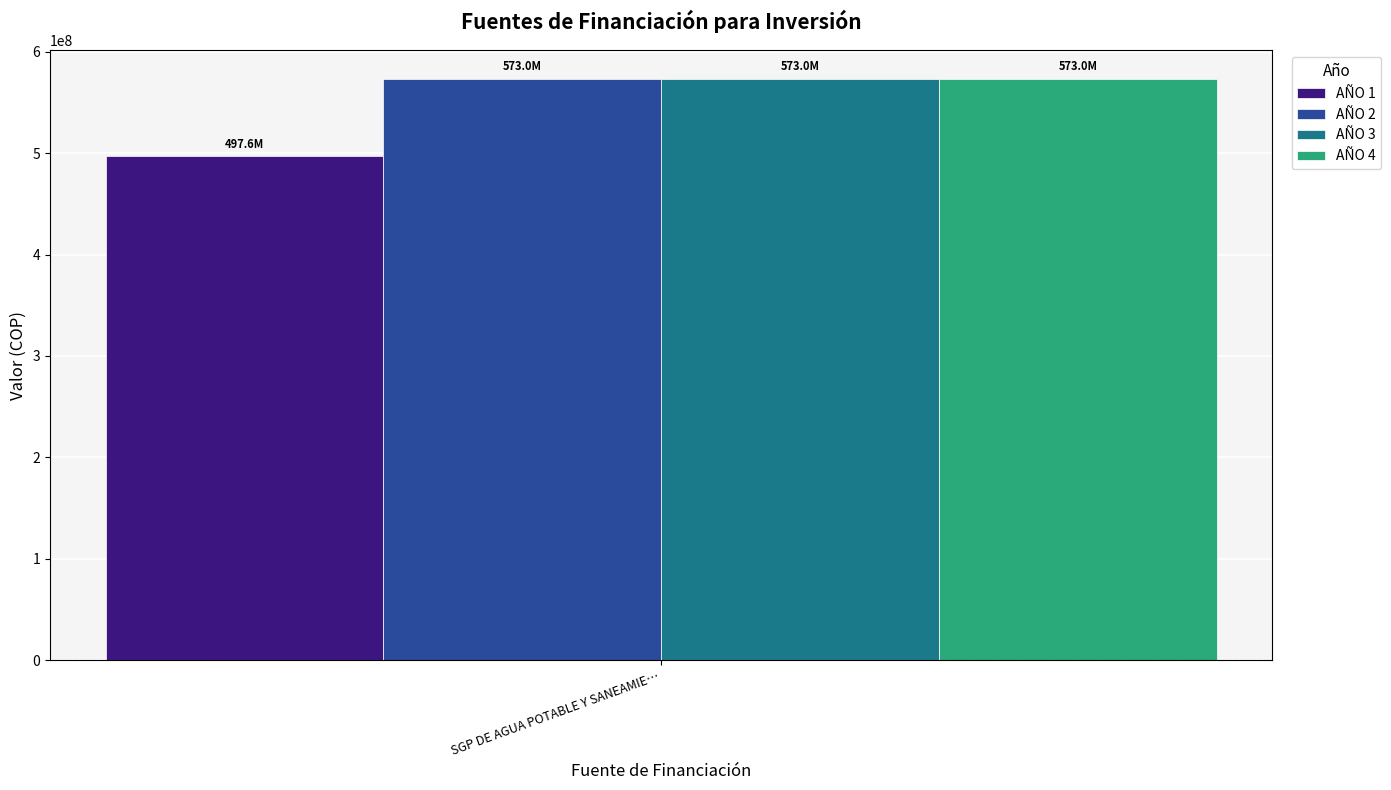

True or false: AÑO 3 has a value of 572998224 at SGP DE AGUA POTABLE Y SANEAMIE….

True